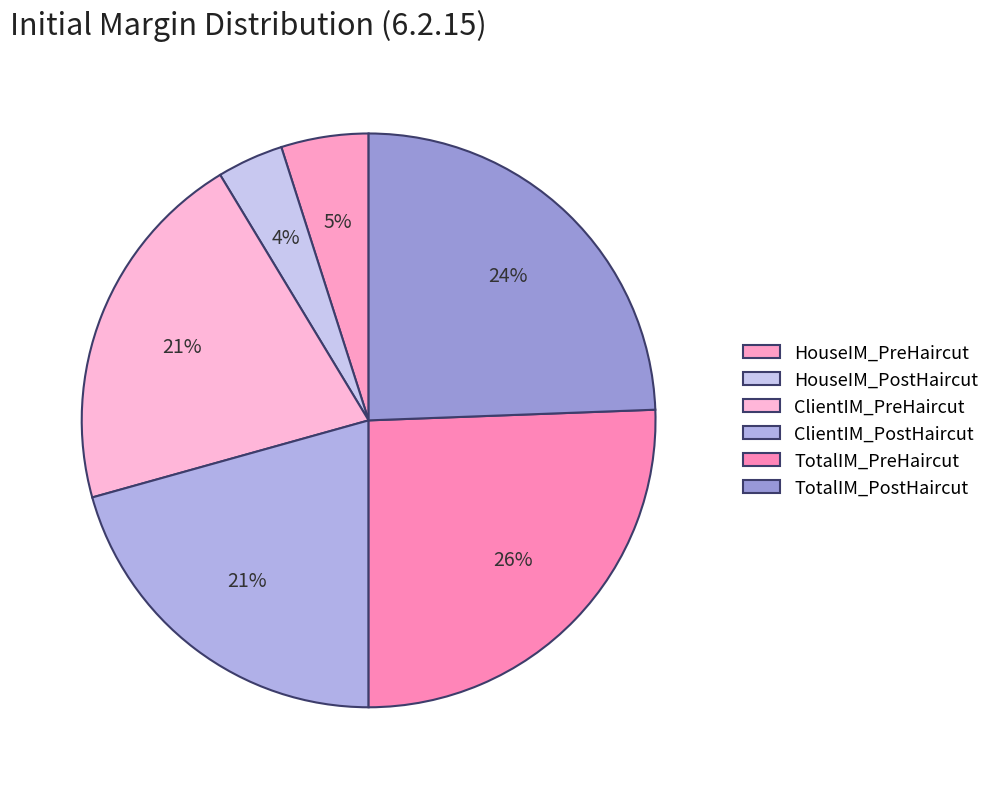

Which category has the smallest portion of the pie?

HouseIM_PostHaircut